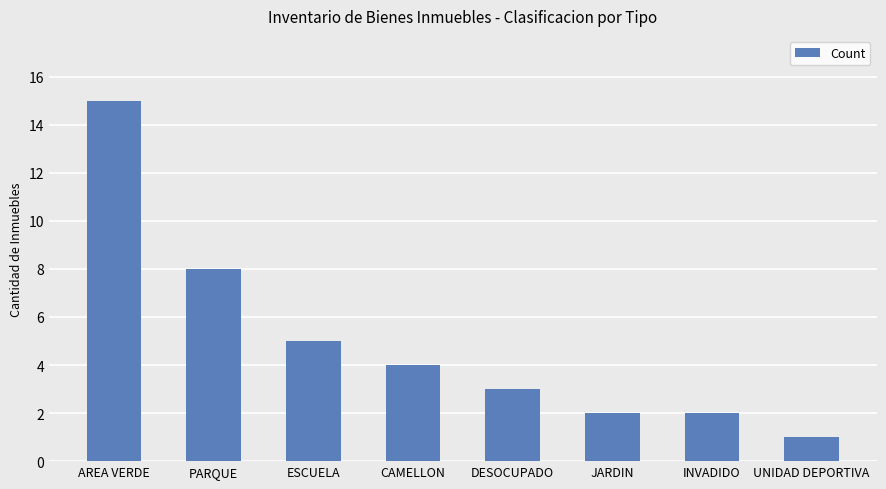

How many values are below 4?

4